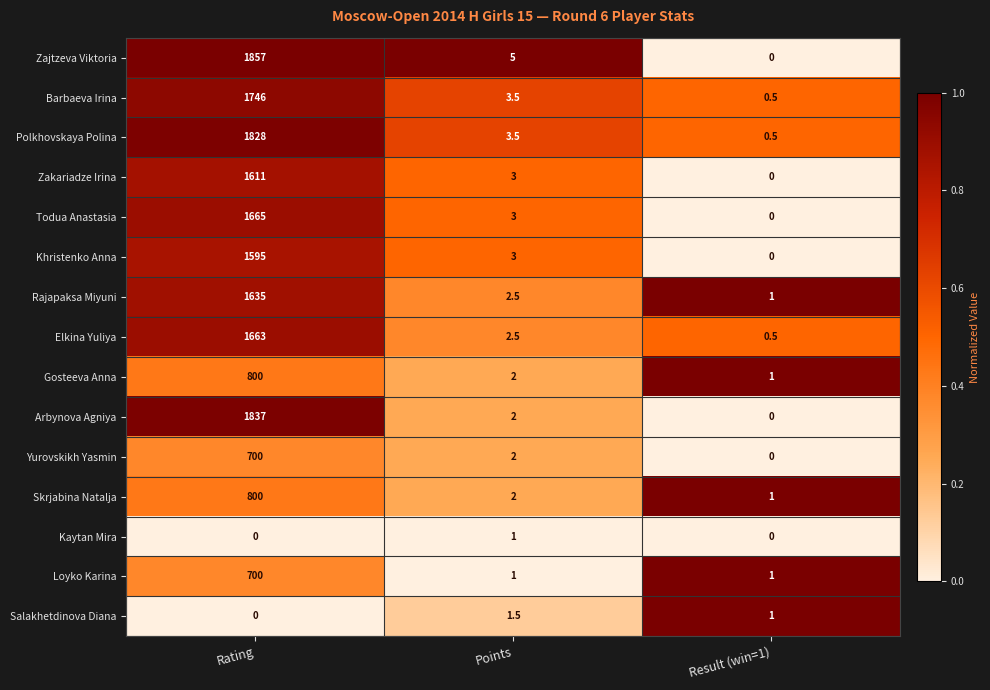

Count the number of data series in this chart.

15